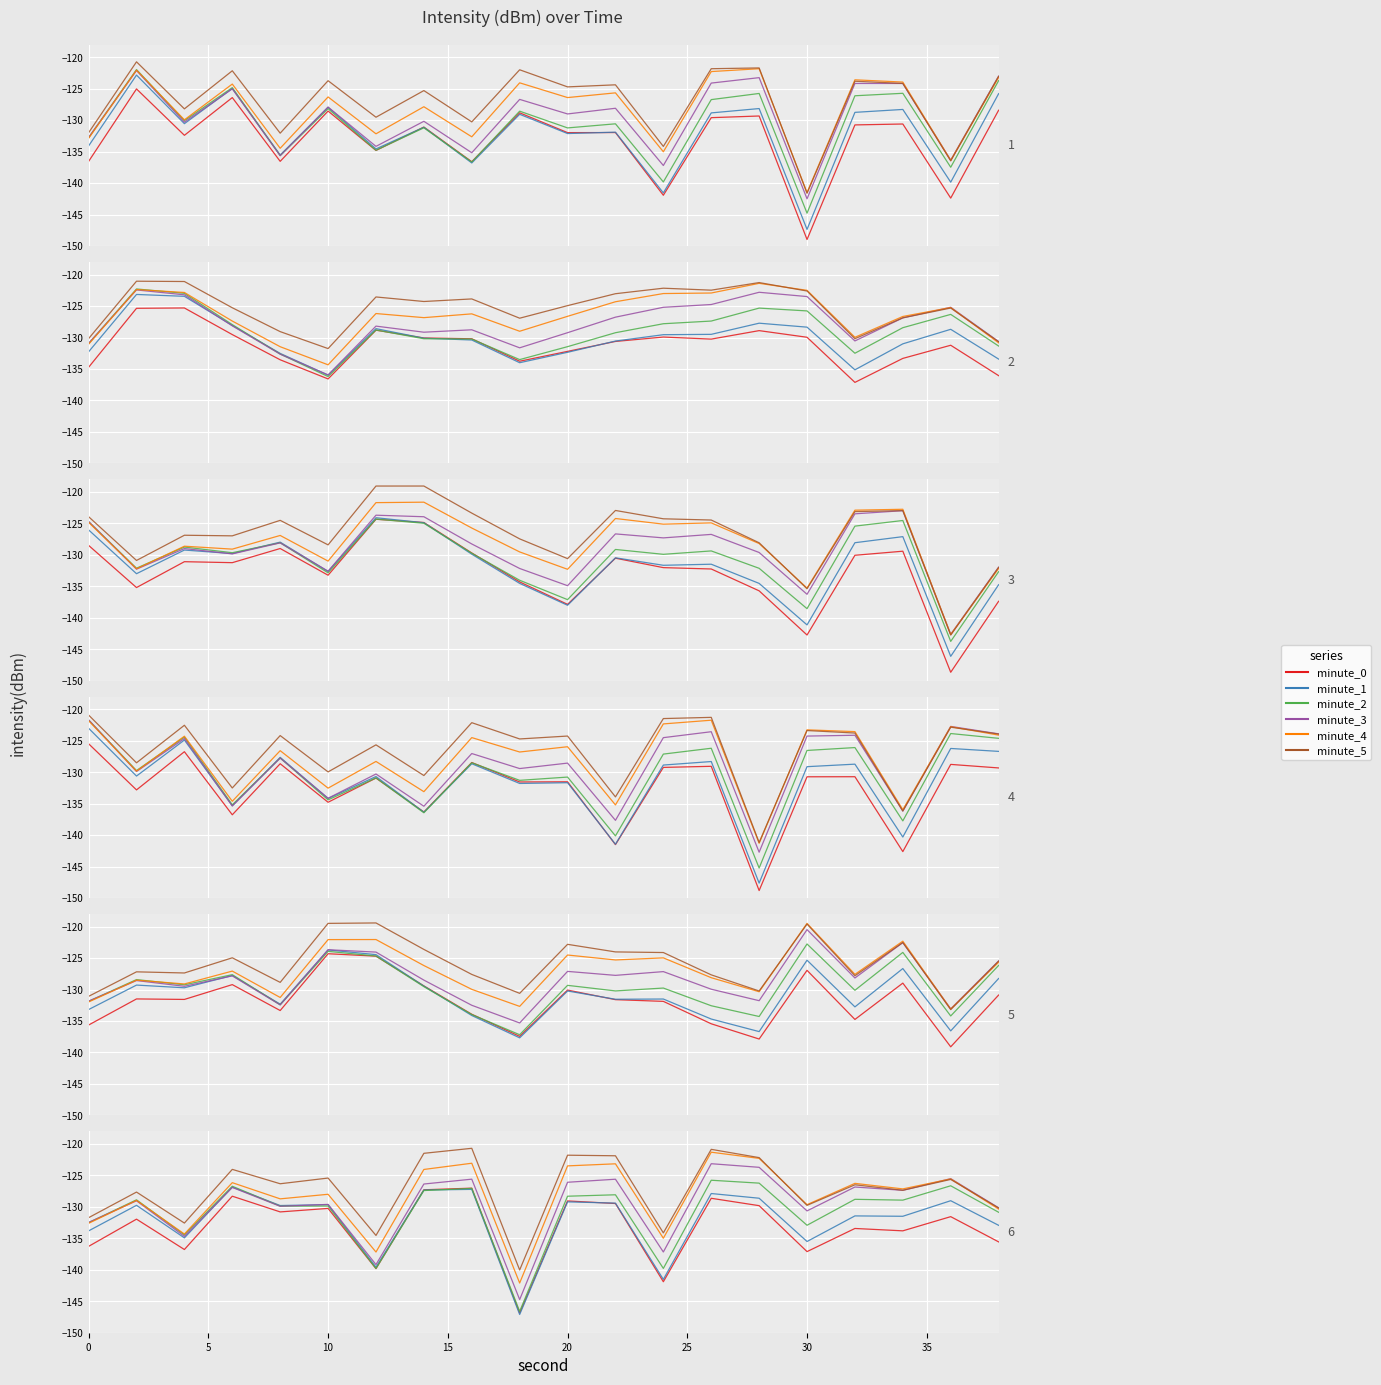

What is the value of the min_0 point at the 6th from the left?

-128.5